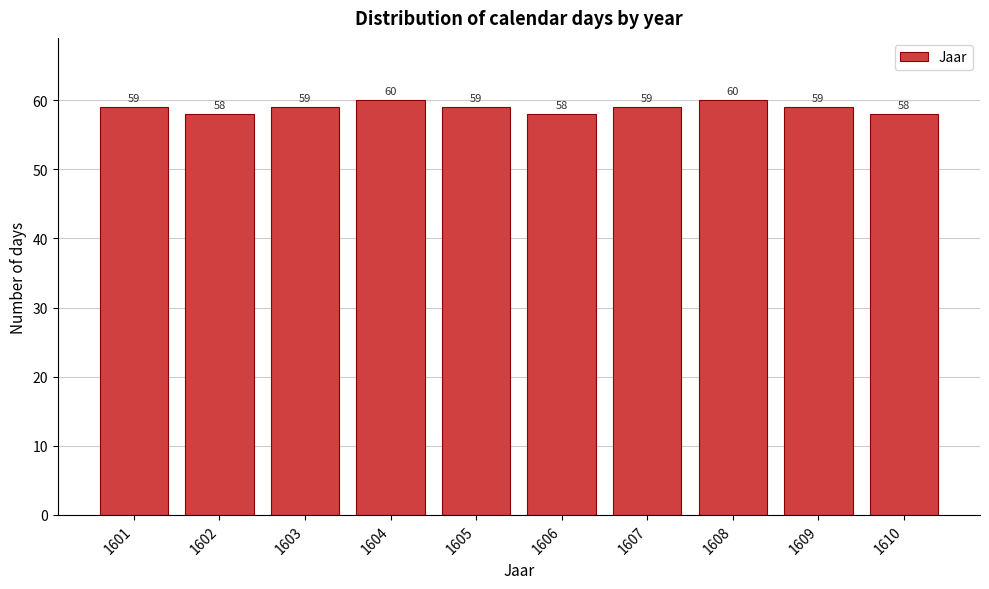

Reading right to left, list all the values displayed in this chart.

58	59	60	59	58	59	60	59	58	59